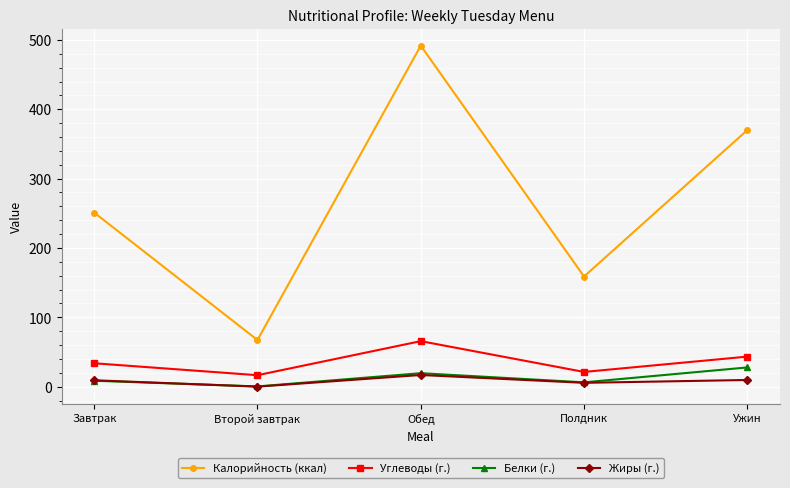

What is the sum of all Жиры (г.) values?

41.1